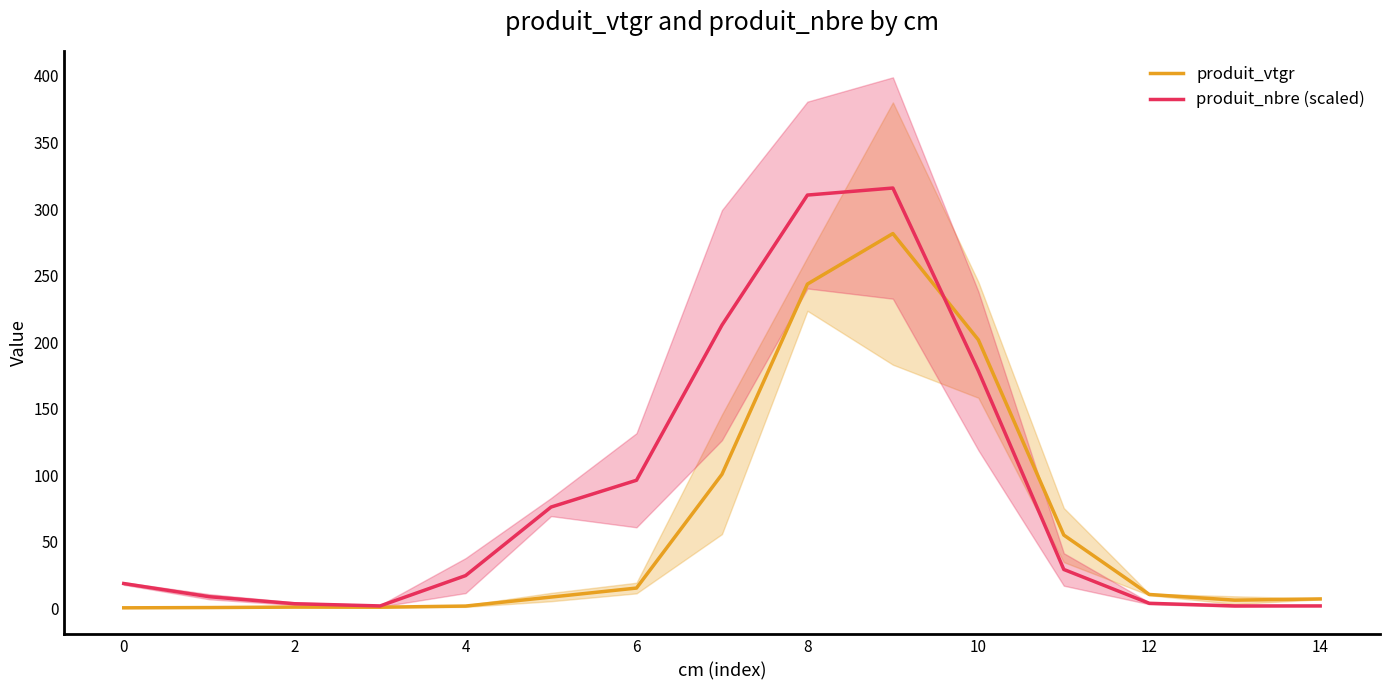

What is the difference between the second highest and second lowest values in the produit_vtgr series?

242.9